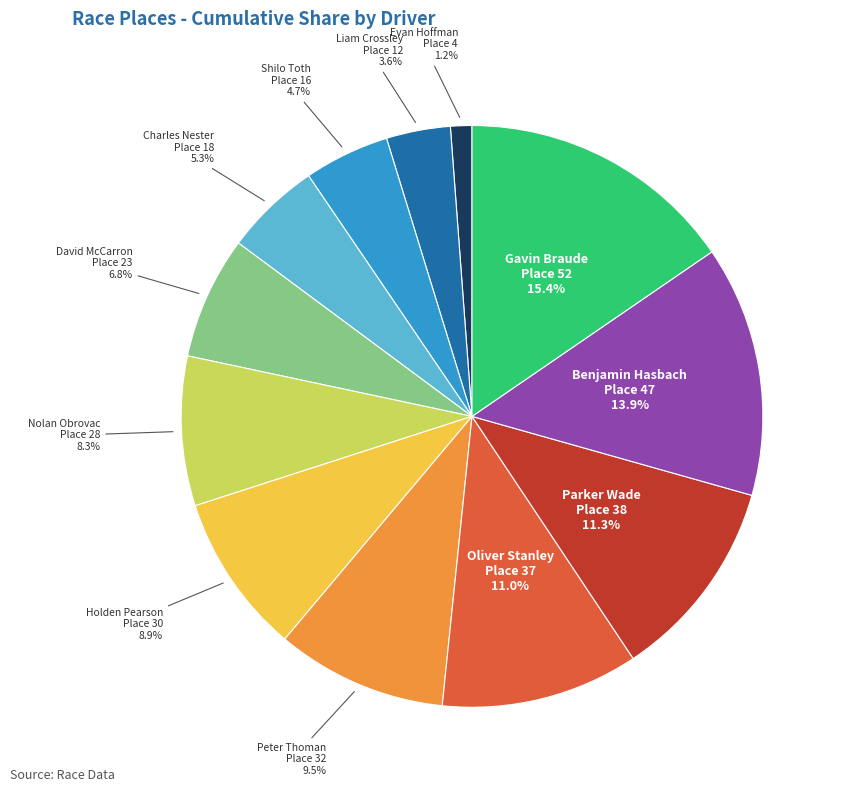

What is the largest slice in the pie chart?

Gavin Braude